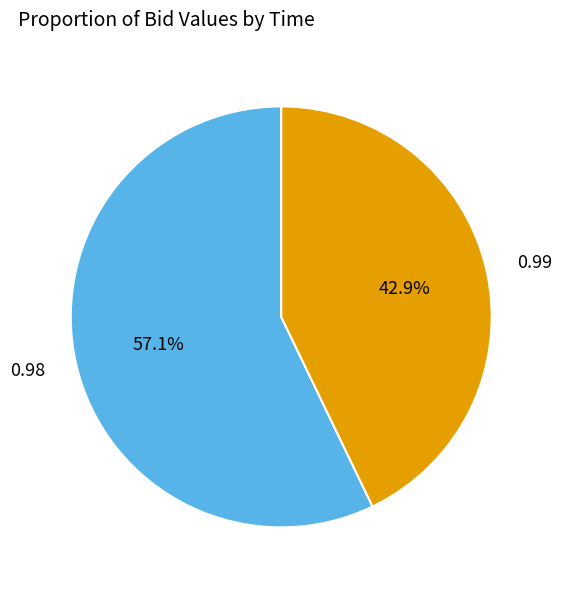

Between 0.99 and 0.98, which is larger?

0.98